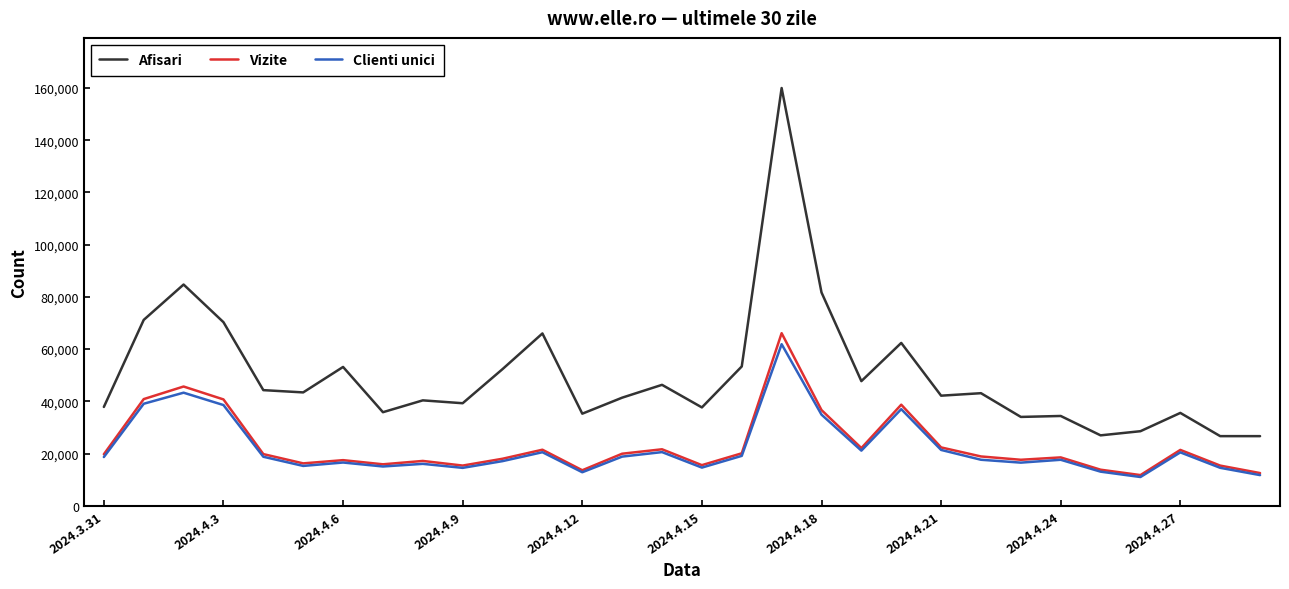

True or false: Afisari and Clienti unici cross at least once.

False